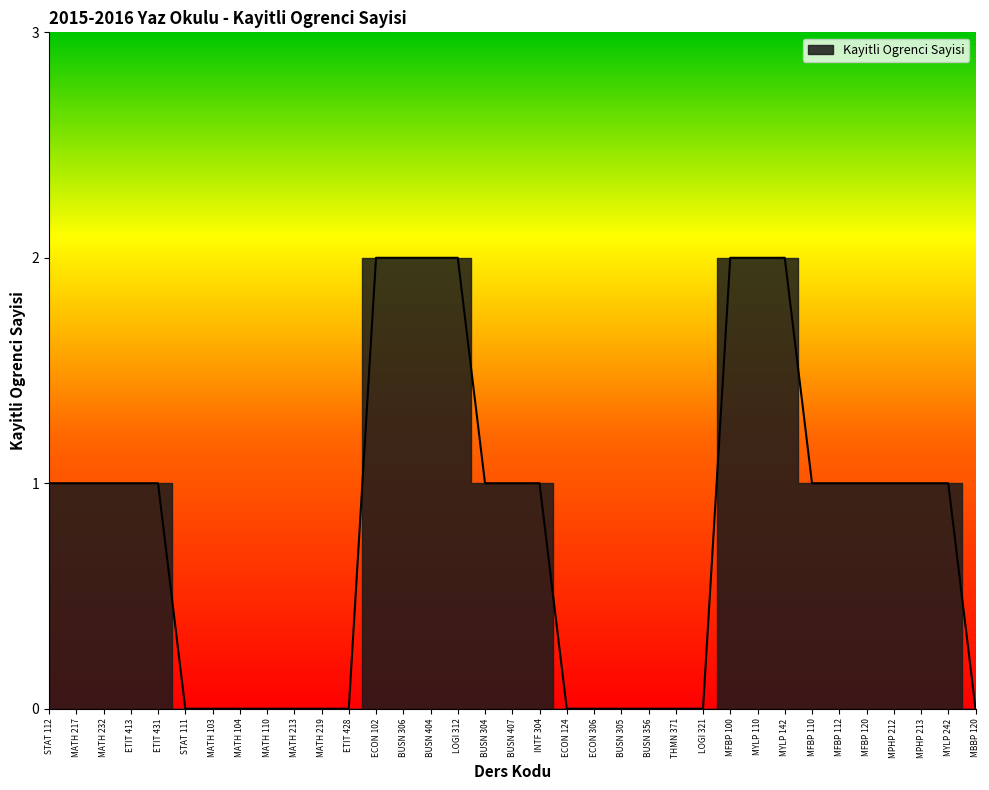

Where is the data nearest to the value 1?

STAT 112